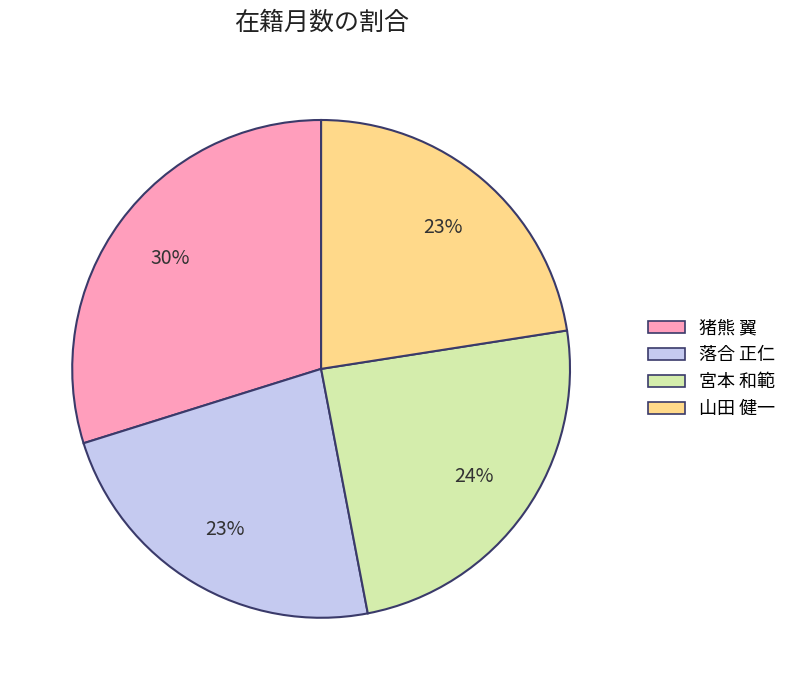

To the nearest percent, what portion does 山田 健一 represent?

23%